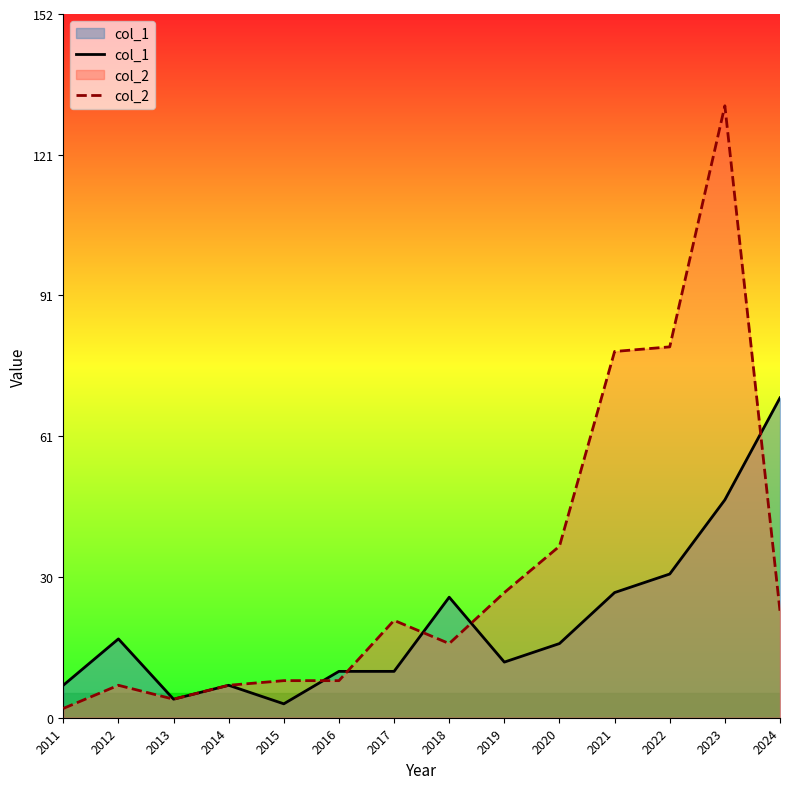

True or false: col_1 and col_2 cross at least once.

True